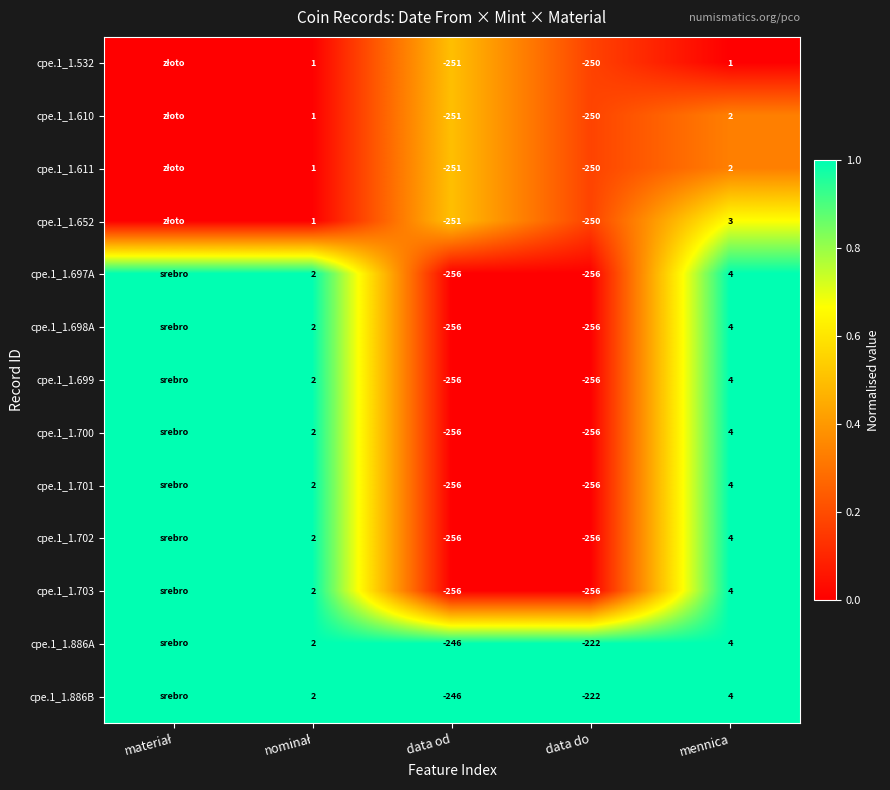

True or false: cpe.1_1.702 has a value of -256 at data do.

True